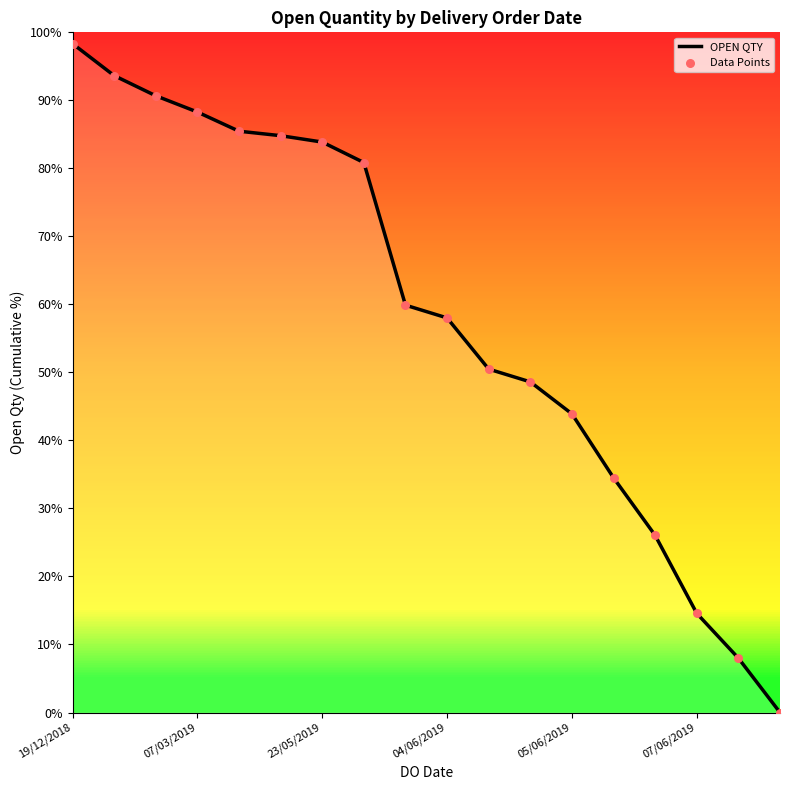

What is the difference between the maximum and minimum values?

98.3